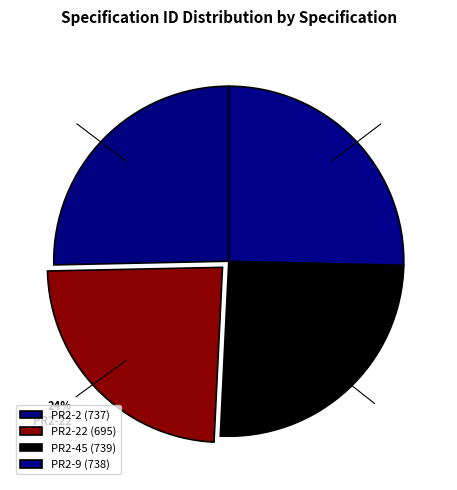

To the nearest percent, what portion does PR2-45 represent?

25%